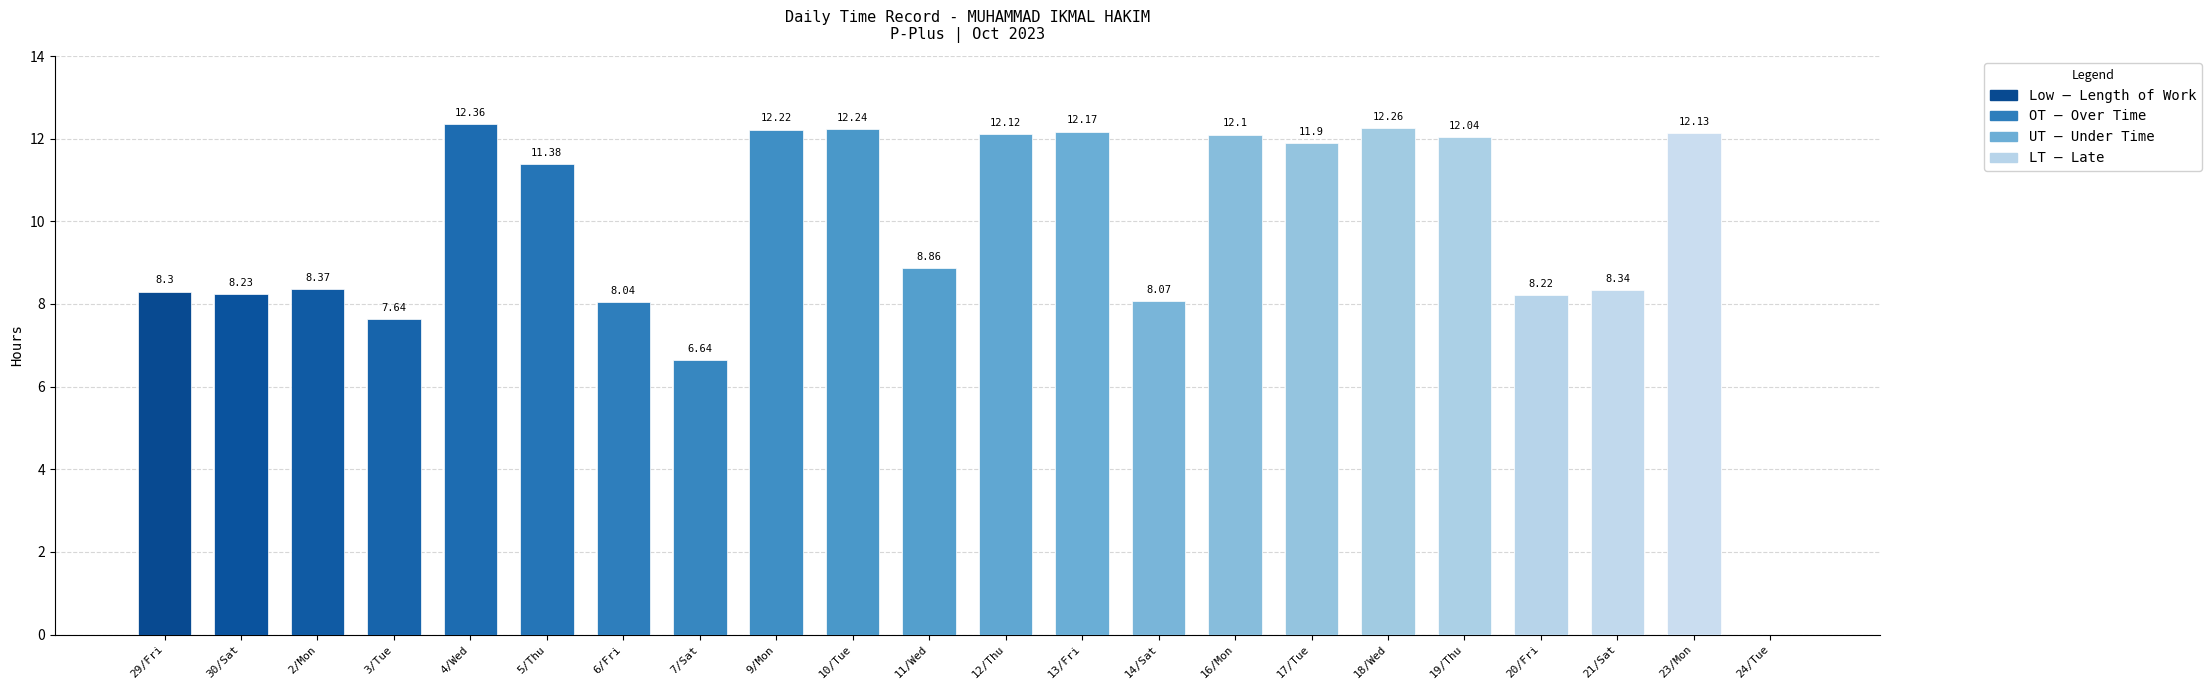

What is the sum of all values?

213.6